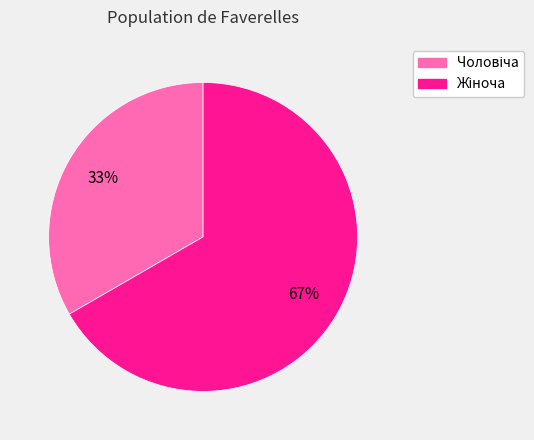

To the nearest percent, what is the average slice percentage?

50%